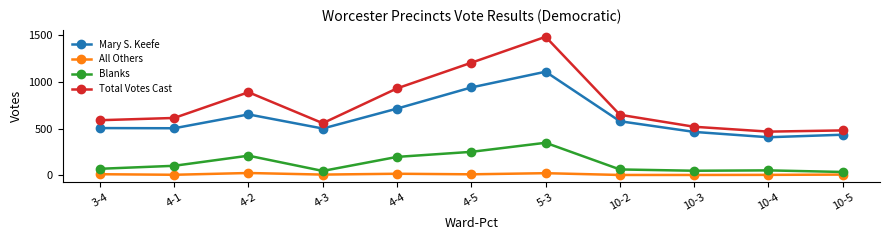

What is the difference between the second highest and minimum values in the All Others series?

19